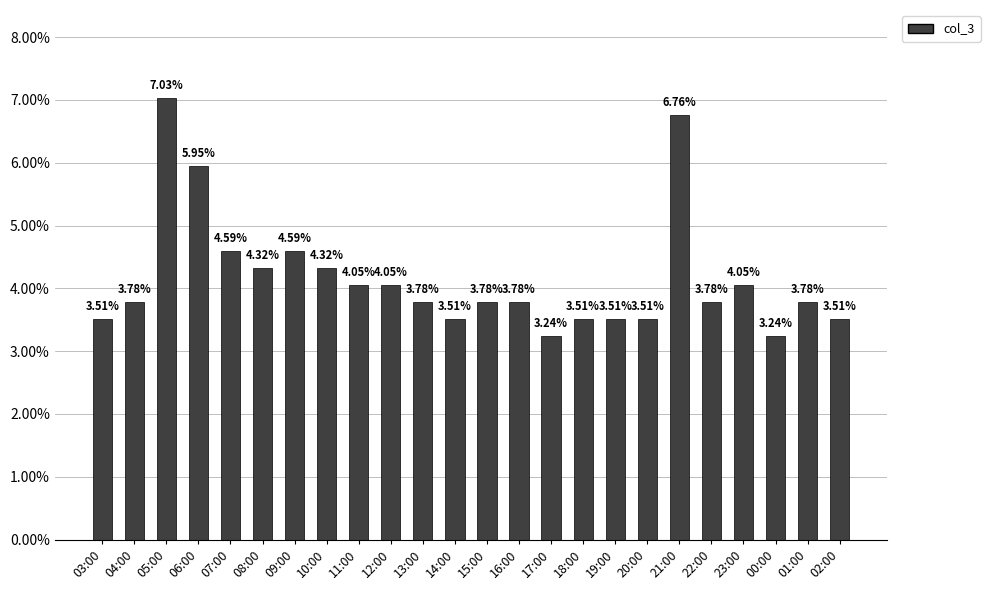

What is the change in value from 15:00 to 19:00?

-0.3